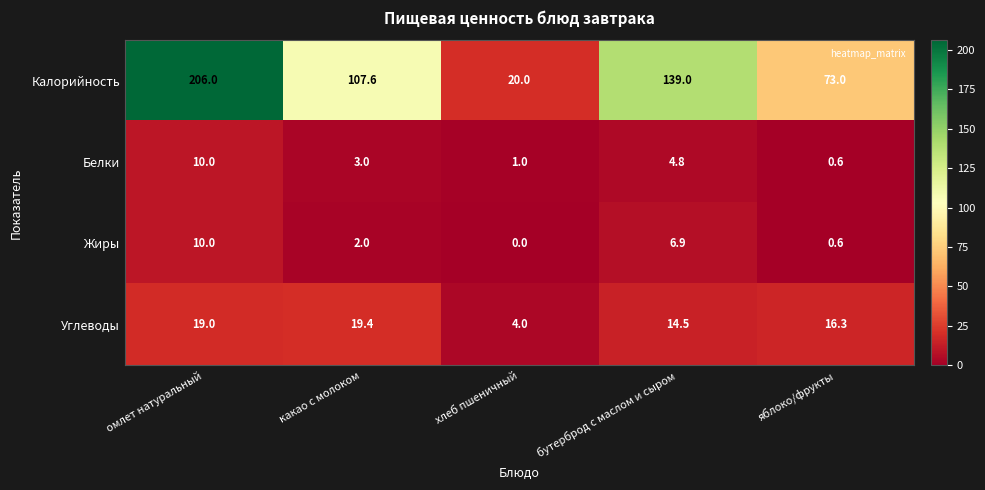

True or false: Углеводы has a value of 26.6 at яблоко/фрукты.

False